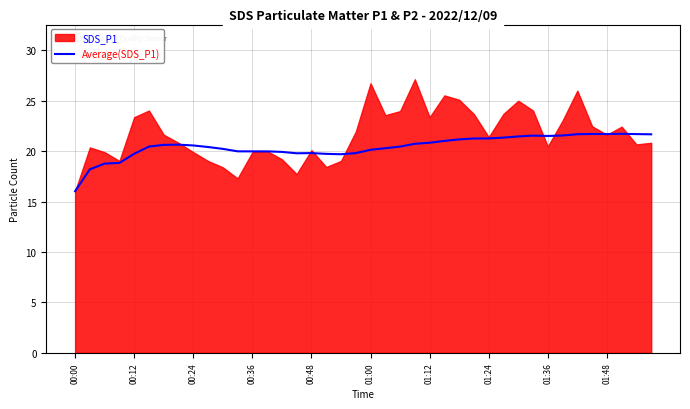

What is the difference between the values at 17 and 30?

1.7